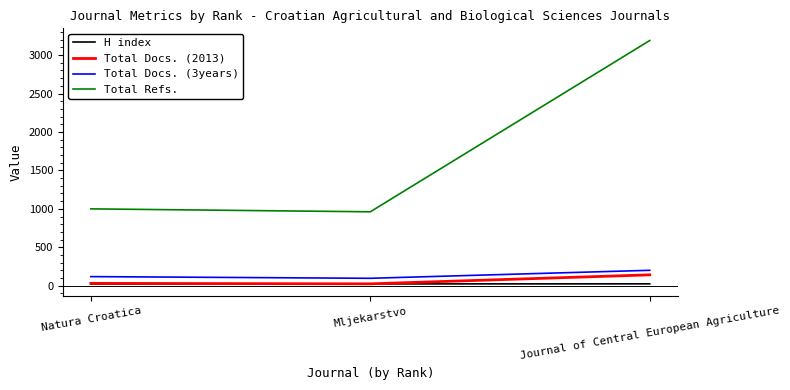

The value of Total Refs. at Mljekarstvo is 962. True or false?

True